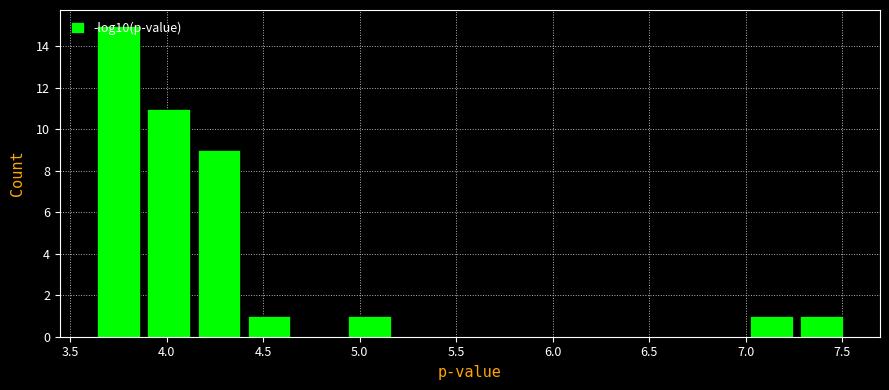

Reading left to right, transcribe this chart: for each bar, give the range it covers on the x-axis and its height. Neither the bar edges nor the heights are printed on the chart, so give them approximately, as read against the axes.

3.60 to 3.90: 15
3.90 to 4.15: 11
4.15 to 4.40: 9
4.40 to 4.65: 1
4.65 to 4.90: 0
4.90 to 5.20: 1
5.20 to 5.45: 0
5.45 to 5.70: 0
5.70 to 5.95: 0
5.95 to 6.20: 0
6.20 to 6.50: 0
6.50 to 6.75: 0
6.75 to 7.00: 0
7.00 to 7.25: 1
7.25 to 7.50: 1